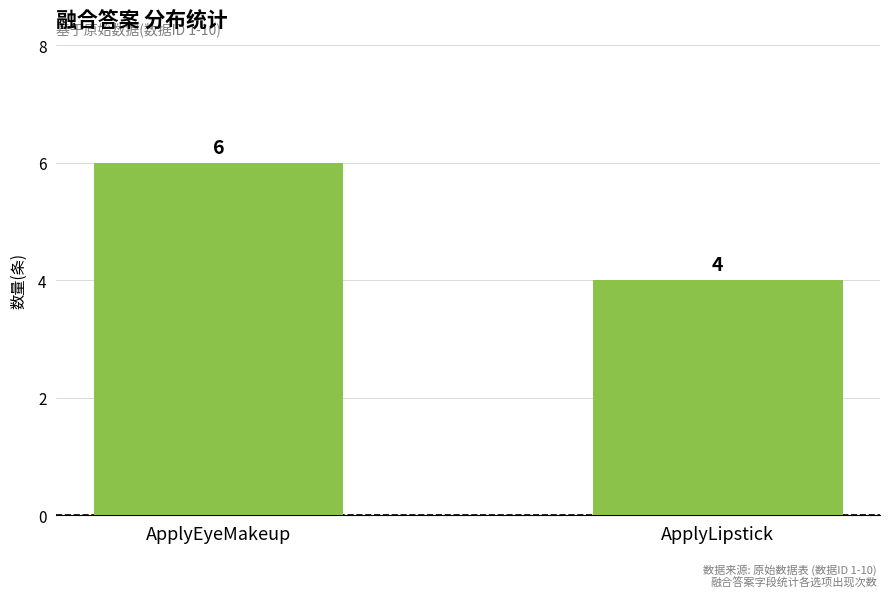

Which label corresponds to the largest value in the chart?

ApplyEyeMakeup